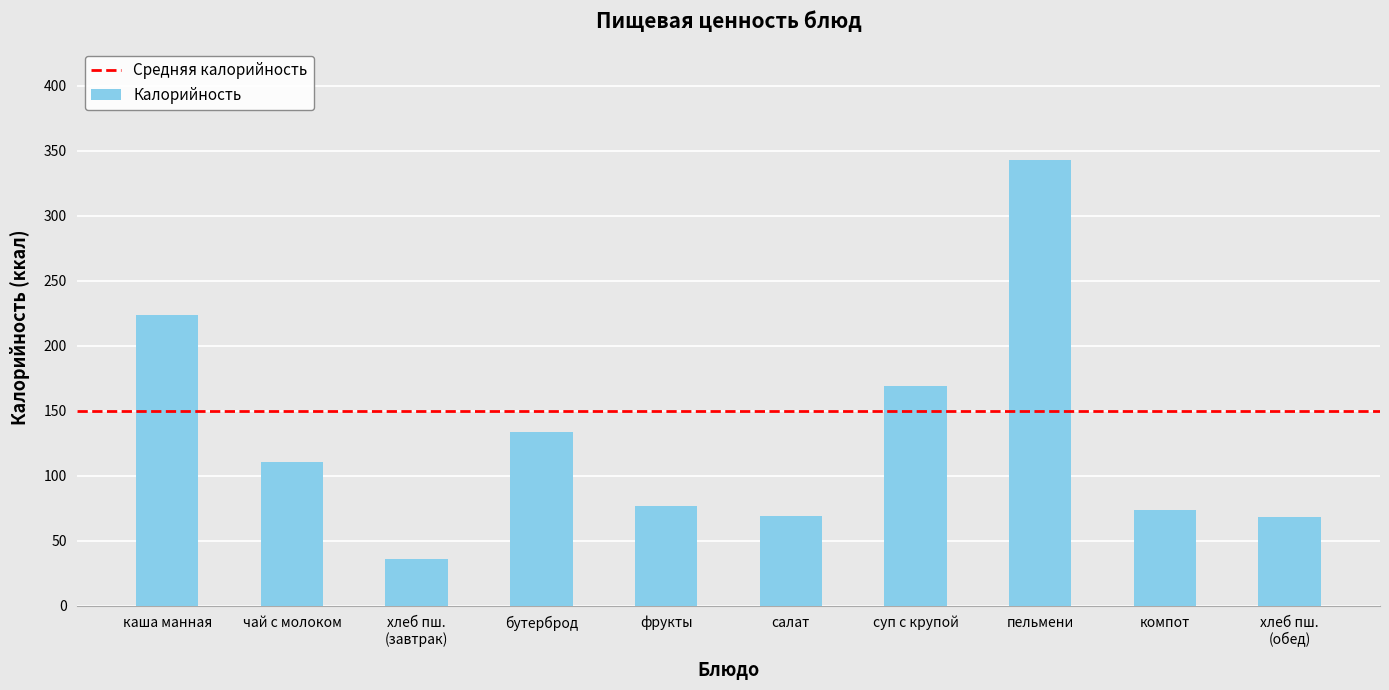

Does the chart contain stacked bars?

No